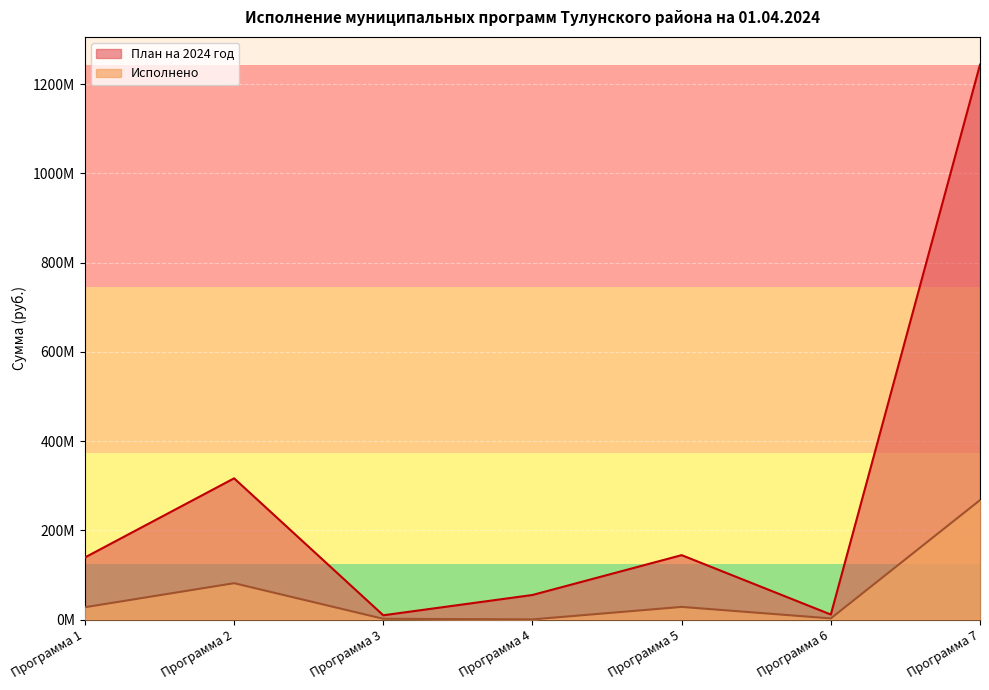

What is the maximum value shown in the chart?

1243802346.5